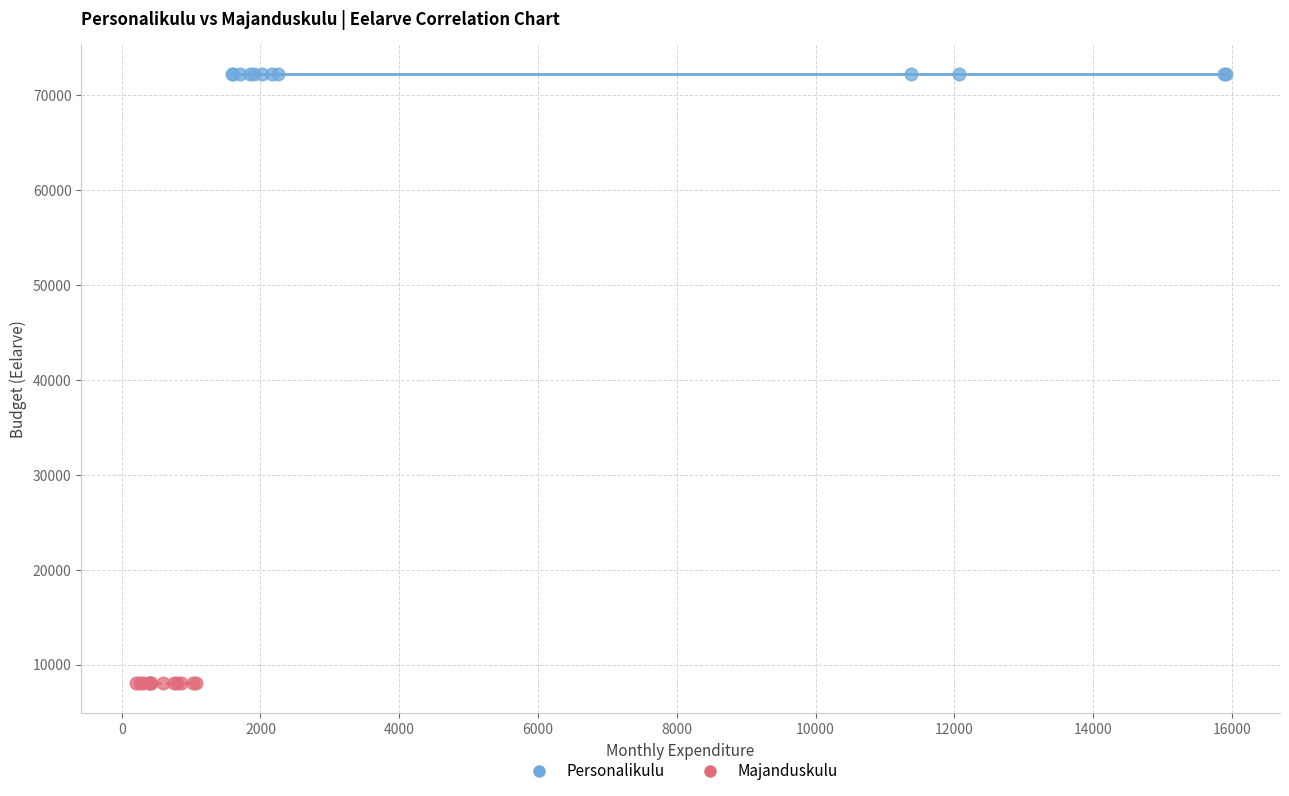

Which series contains the highest Y value?

Personalikulu